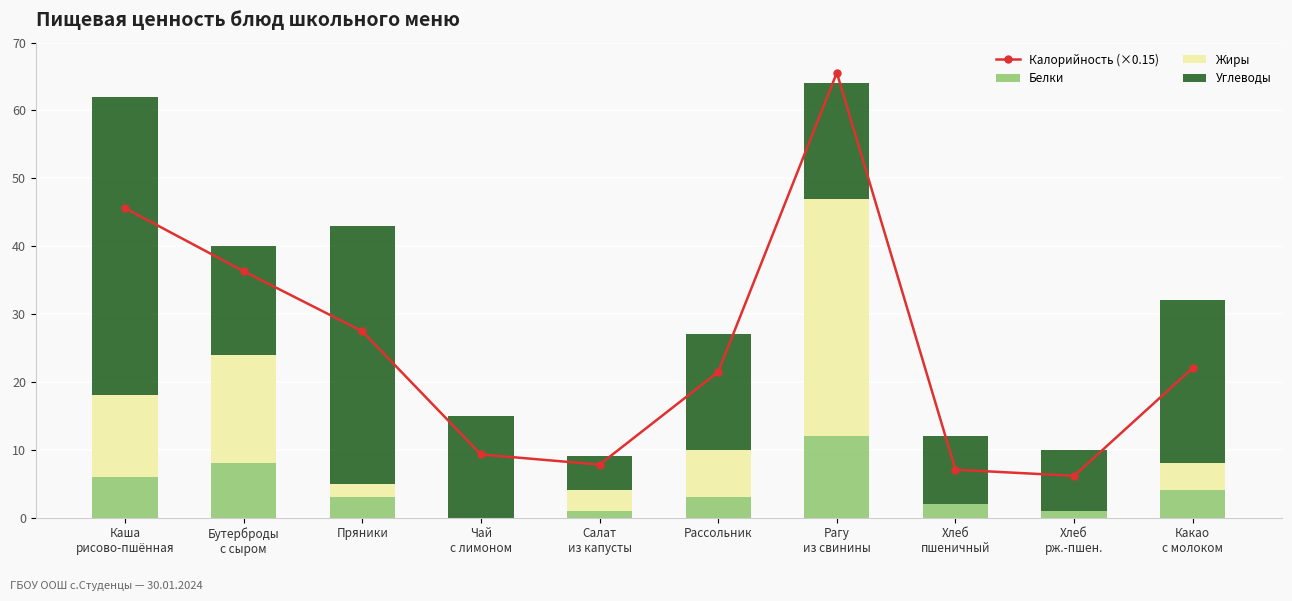

What is the maximum value shown in the chart?

65.5